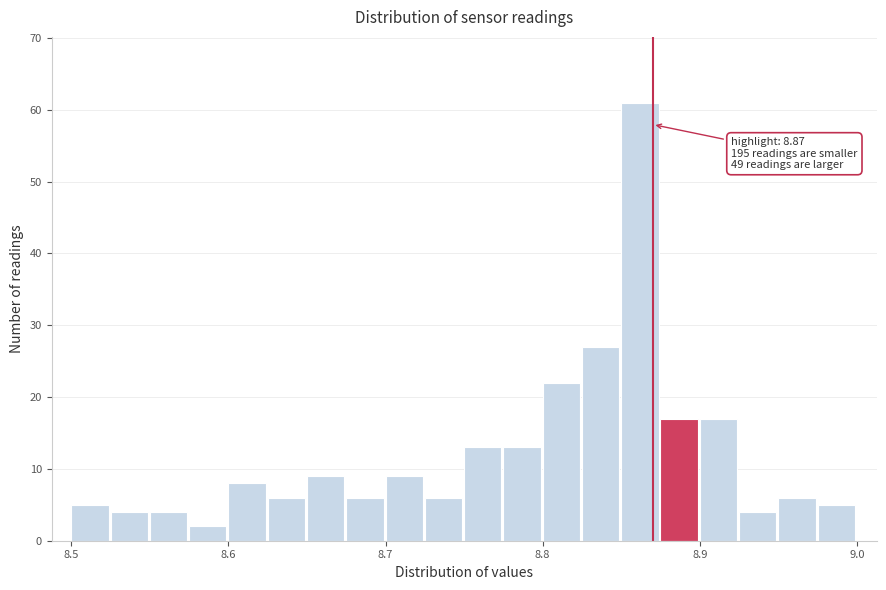

Read against the x-axis, roughly where is the centre of the tallest bar?

8.86